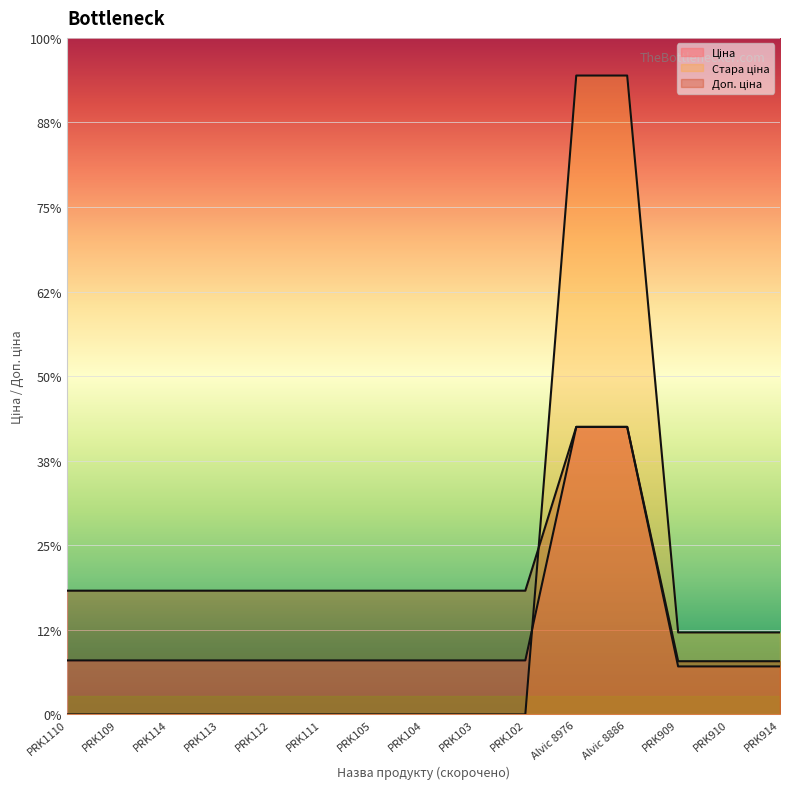

The Доп. ціна series shows 1316.7 at PRK113. True or false?

True